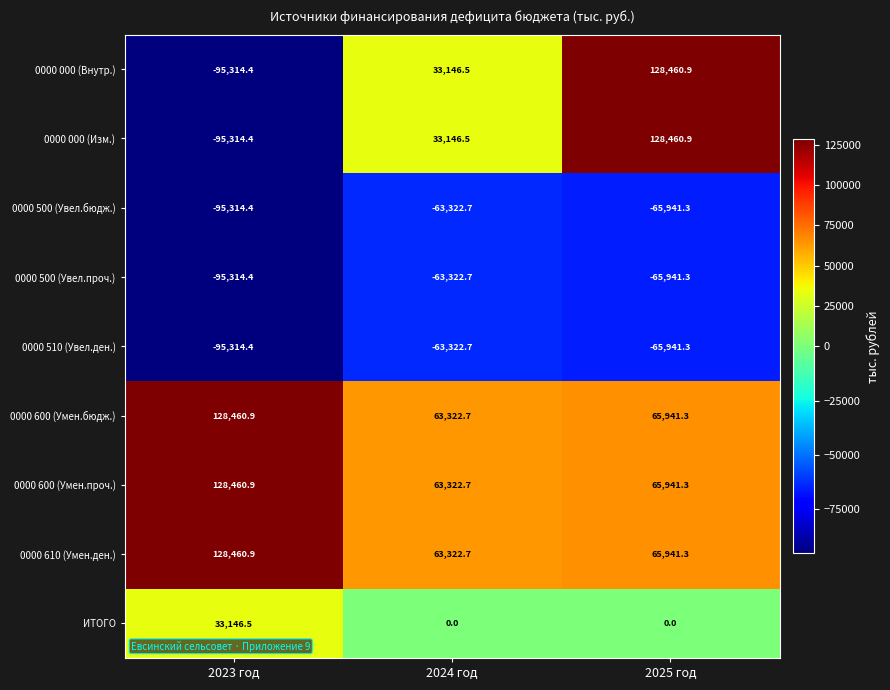

Rank the categories by 0000 000 (Внутр.) value from lowest to highest.

2023 год, 2024 год, 2025 год